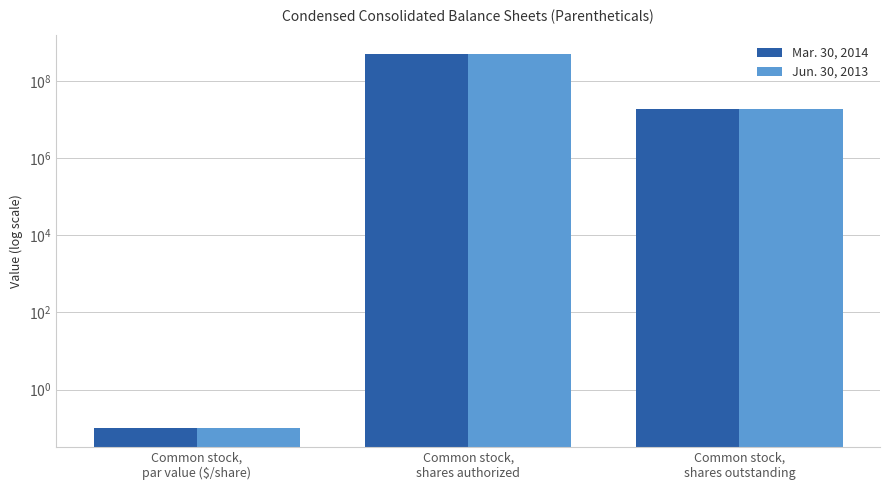

What is the sum of the Mar. 30, 2014 values at Common stock,
shares outstanding and Common stock,
par value ($/share)?

18555370.1